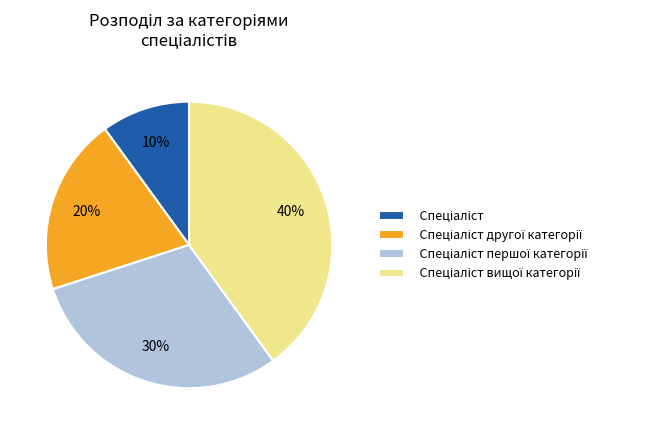

Count the number of slices in the pie.

4